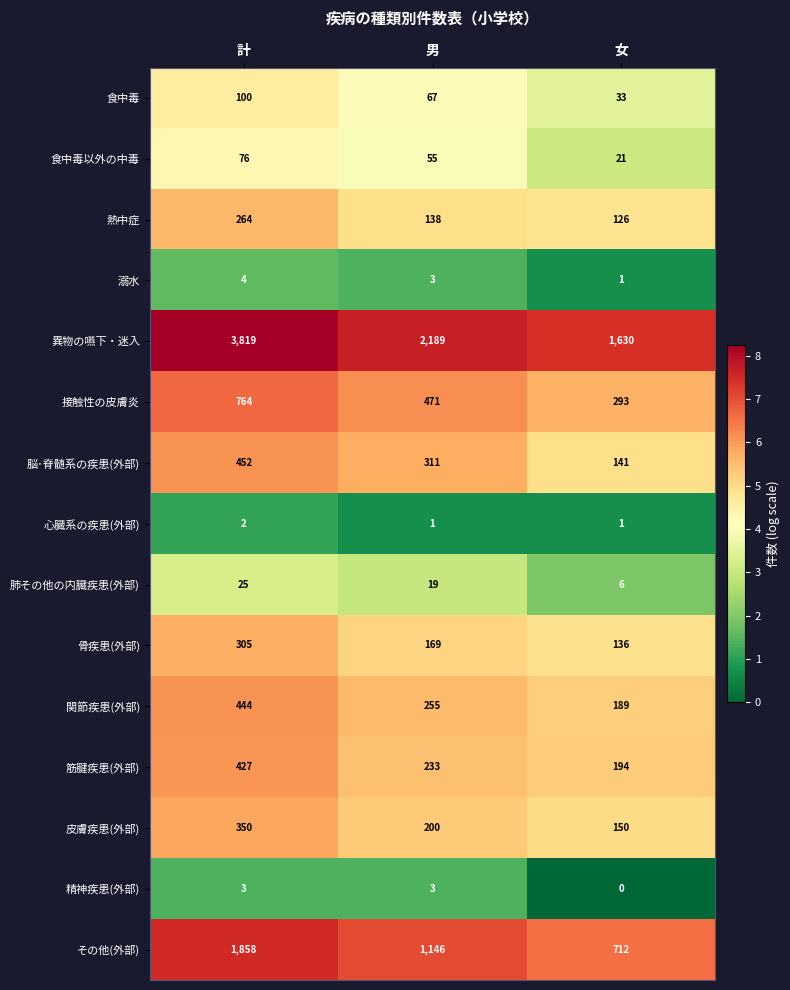

Is the value of 脳･脊髄系の疾患(外部) at 男 greater than the value of 溺水 at 男?

Yes